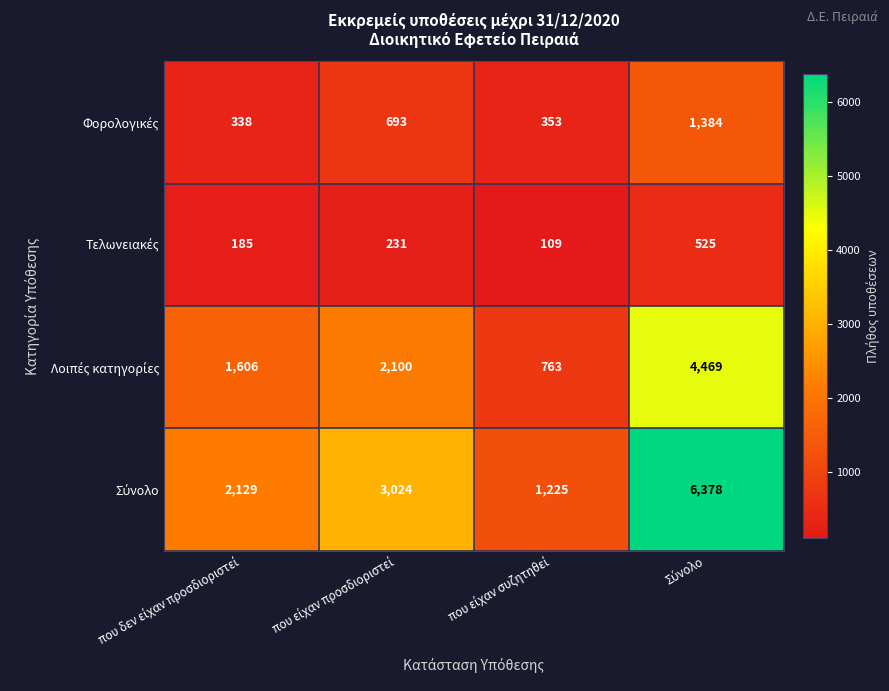

What is the smallest value displayed?

109